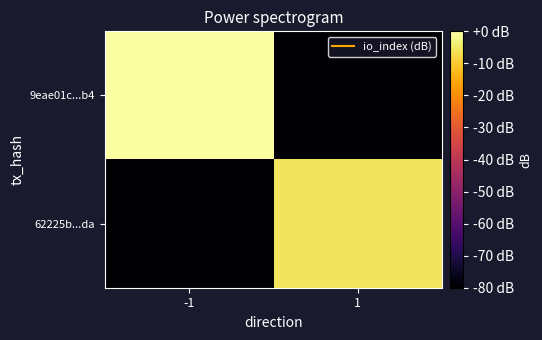

Rank the series by their maximum value, from highest to lowest.

9eae01c...b4, 62225b...da